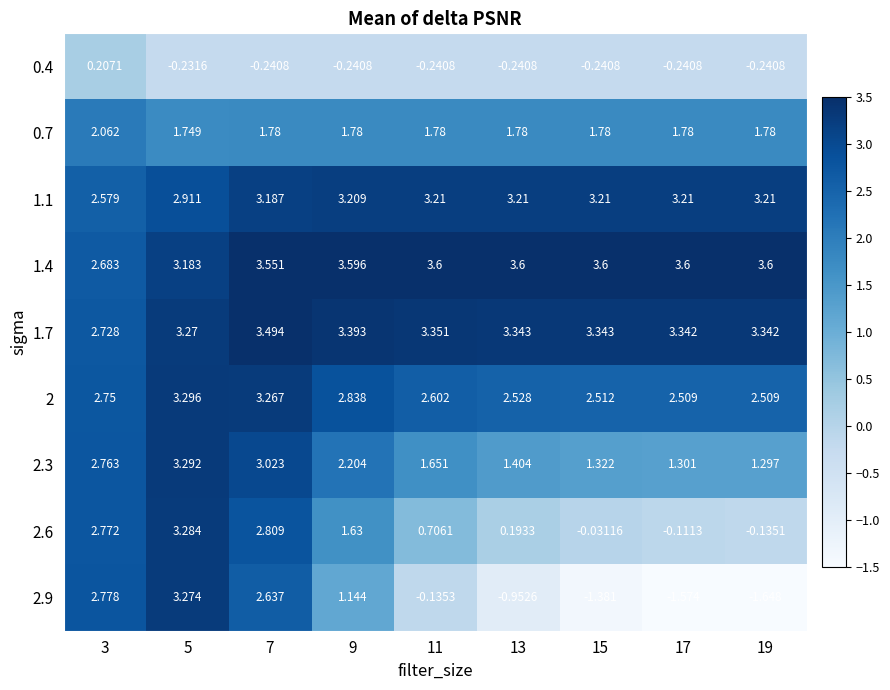

Is the value of 2.3 at 3 greater than the value of 0.7 at 15?

Yes